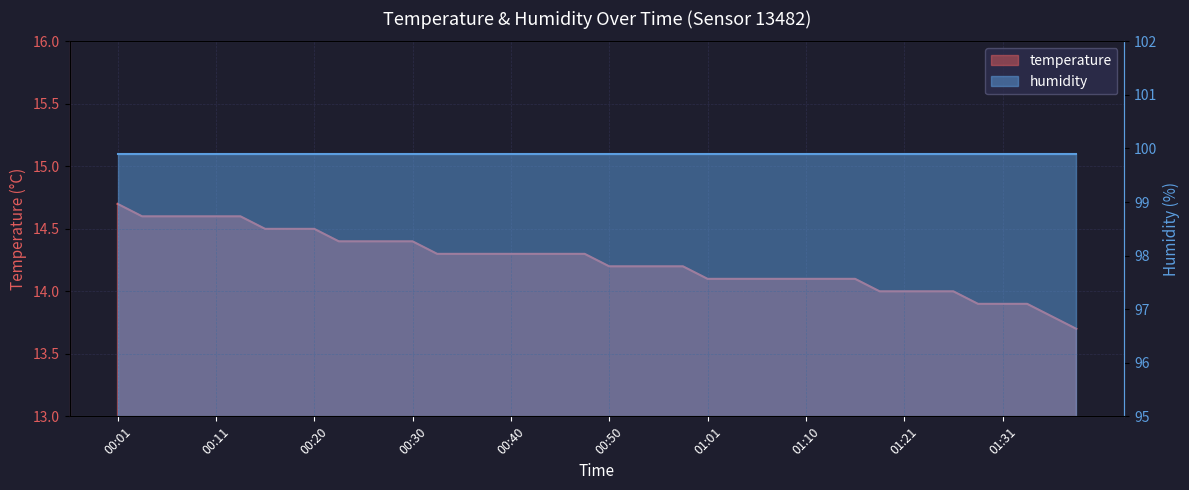

What is the sum of all values?

569.6